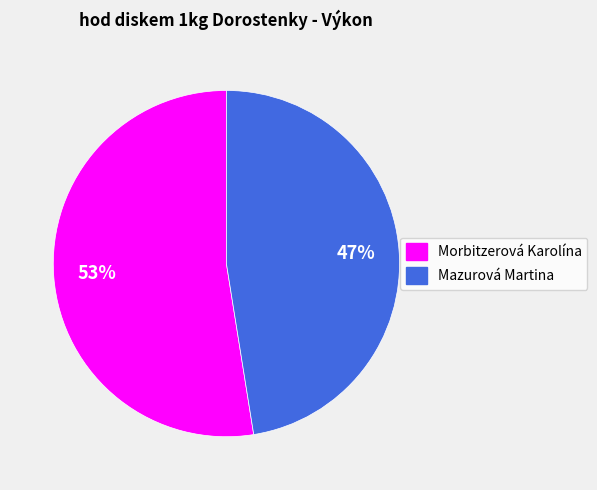

How many segments does this pie chart have?

2